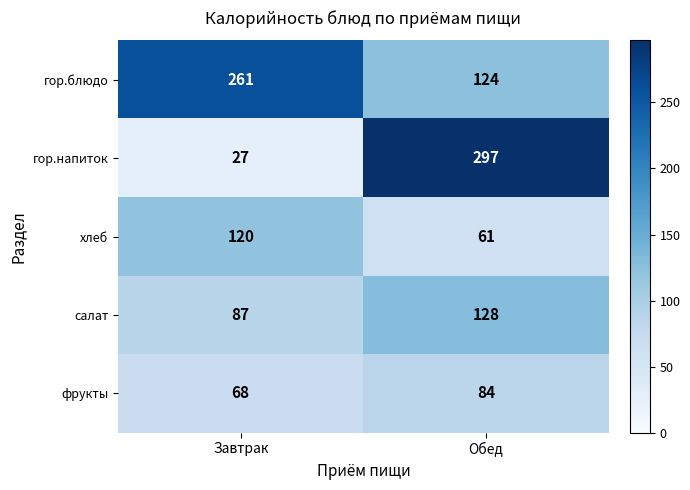

What is the sum of the гор.блюдо values at Завтрак and Обед?

385